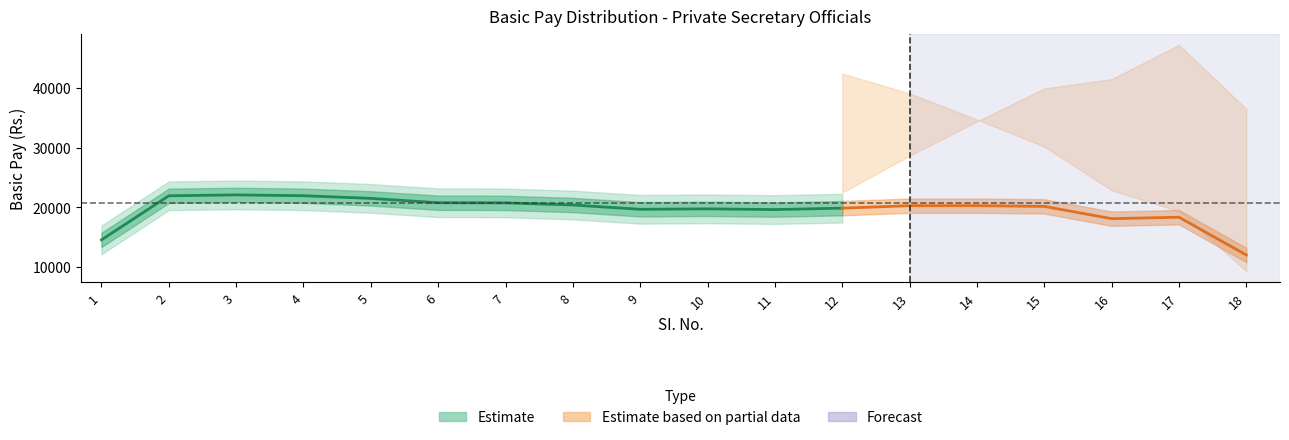

True or false: Basic Pay has more than 0 interior local peaks.

True